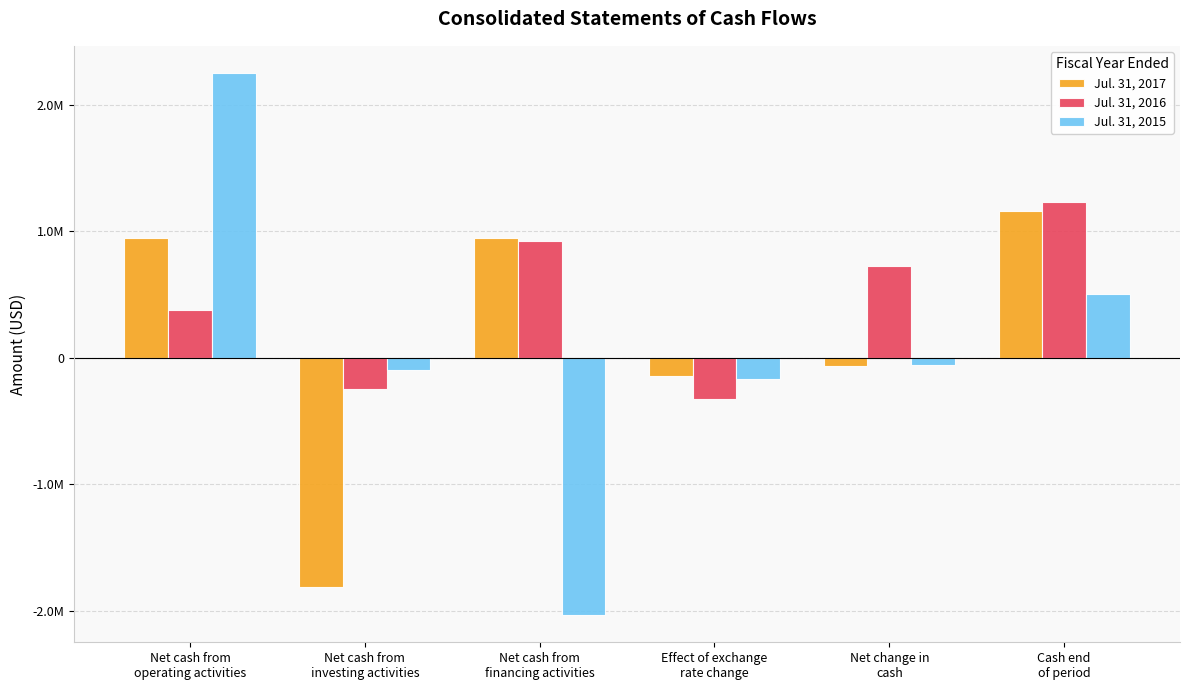

What are all the series names shown in the legend?

Jul. 31, 2017, Jul. 31, 2016, Jul. 31, 2015